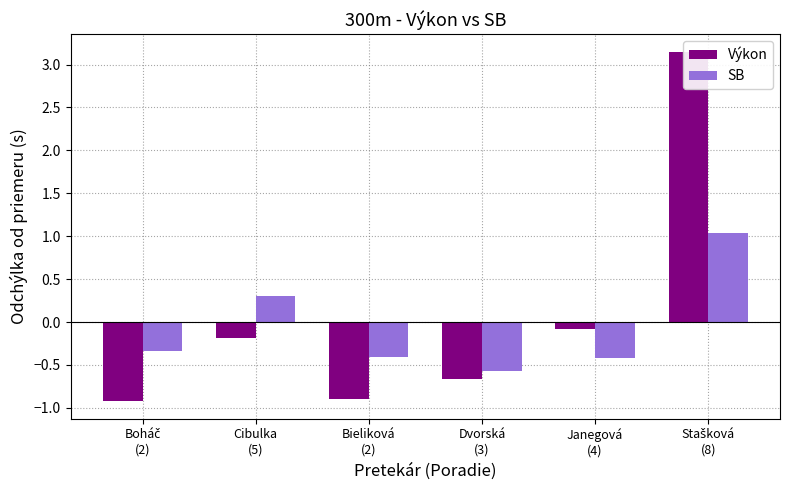

How many bars are there in total?

12